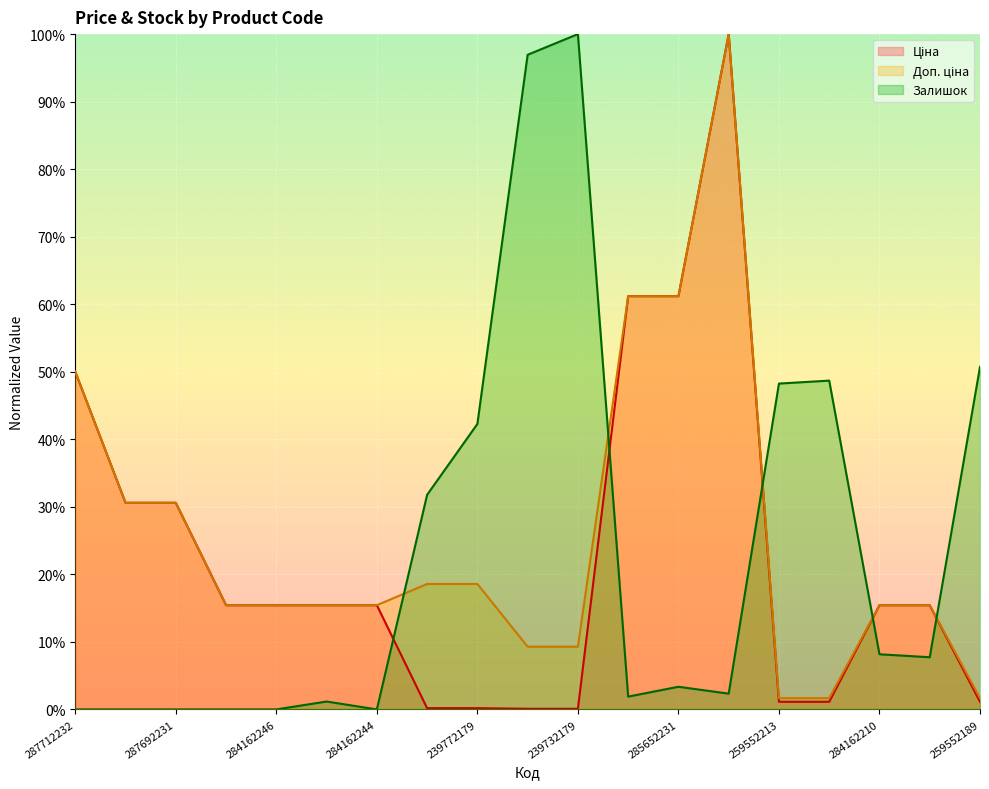

What is the average value of the Доп. ціна series?

0.3